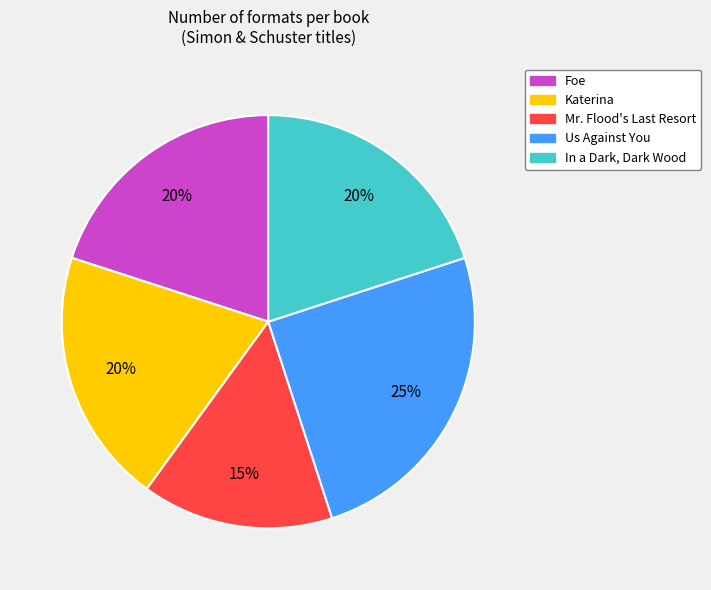

Which slice is the smallest?

Mr. Flood's Last Resort